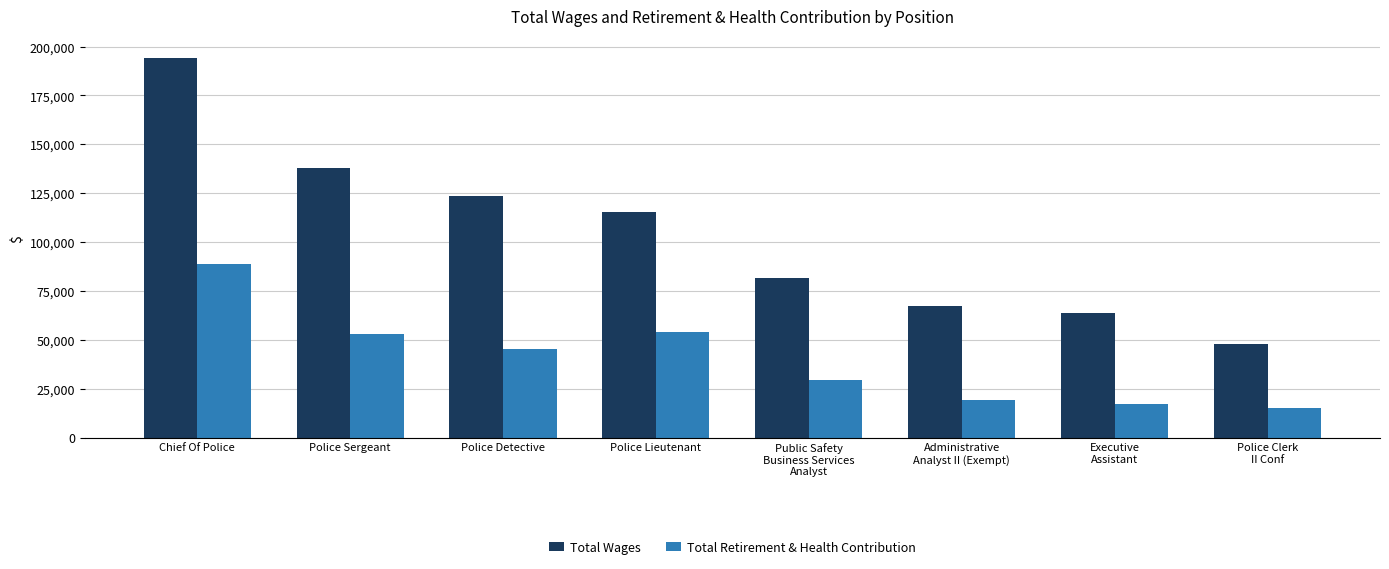

List the labels in order of Total Wages value, smallest first.

Police Clerk
II Conf, Executive
Assistant, Administrative
Analyst II (Exempt), Public Safety
Business Services
Analyst, Police Lieutenant, Police Detective, Police Sergeant, Chief Of Police